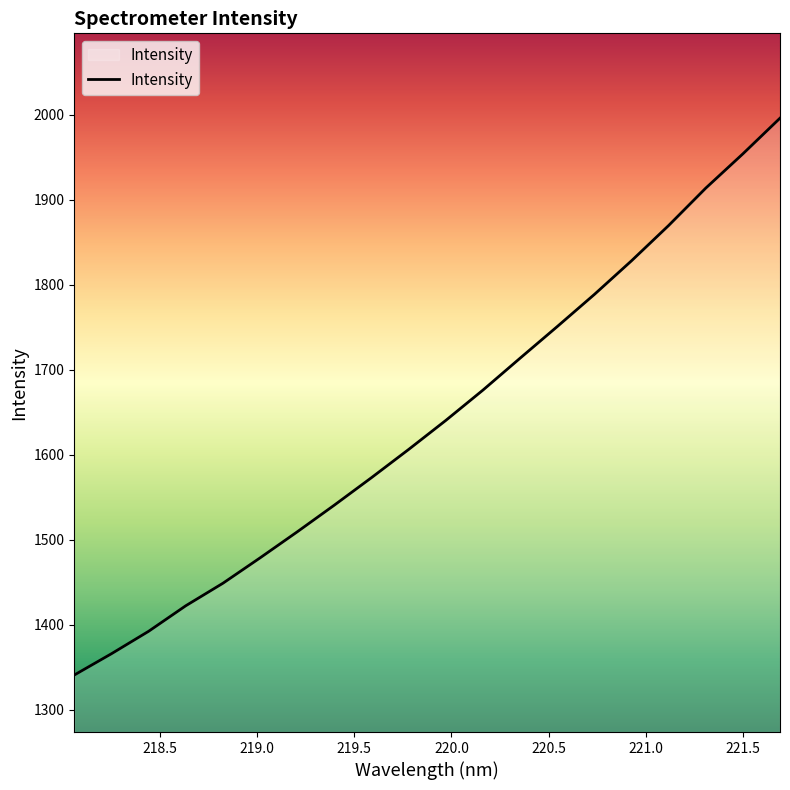

What is the minimum value shown in the chart?

1341.1